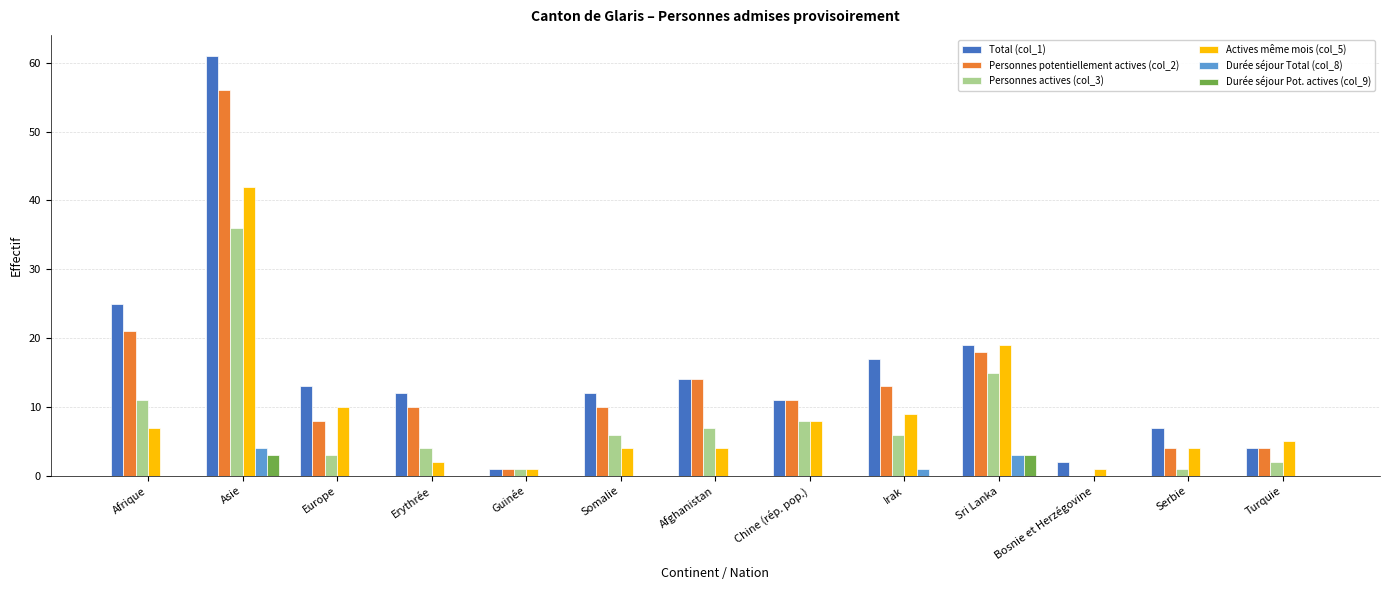

What is the total value across all series at Serbie?

16